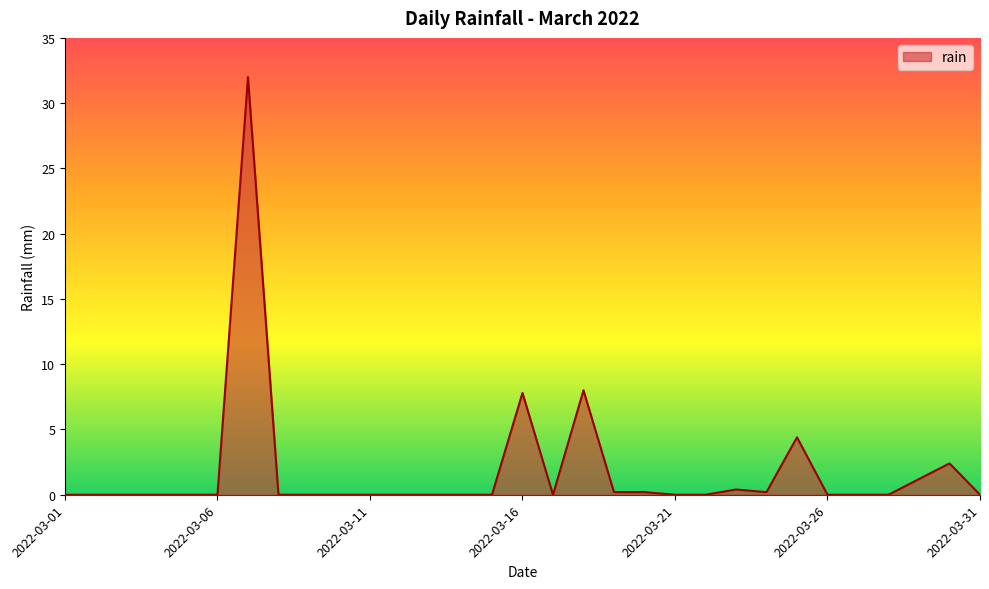

What is the sum of all values?

56.8